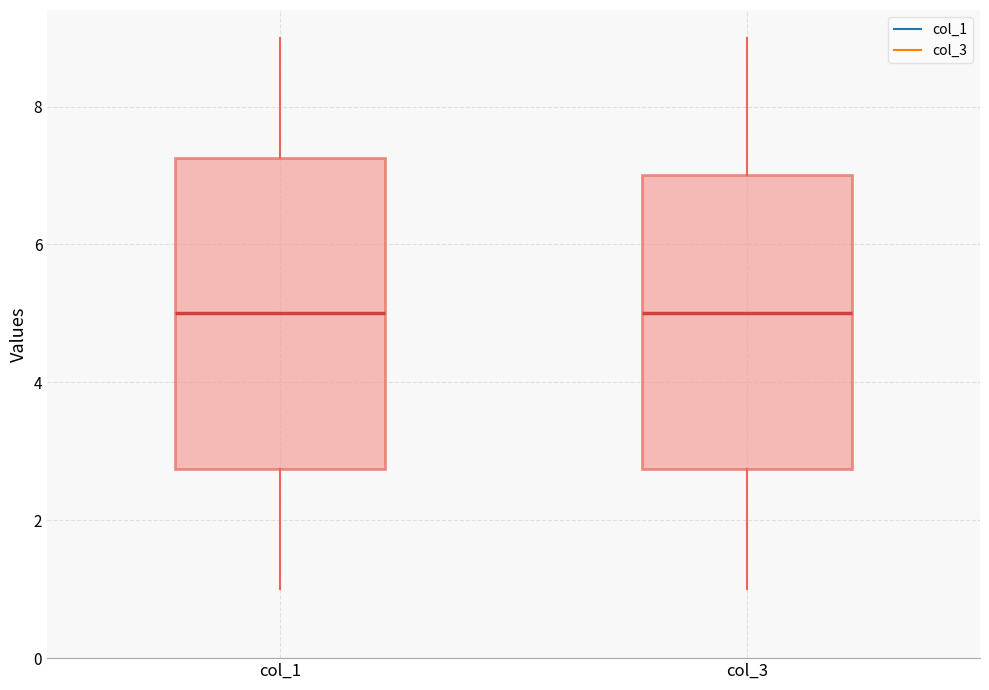

Where does the lower whisker of the box for col_3 end on the y-axis? The values are not printed on the chart, so give them approximately, as read against the axis.

1.0